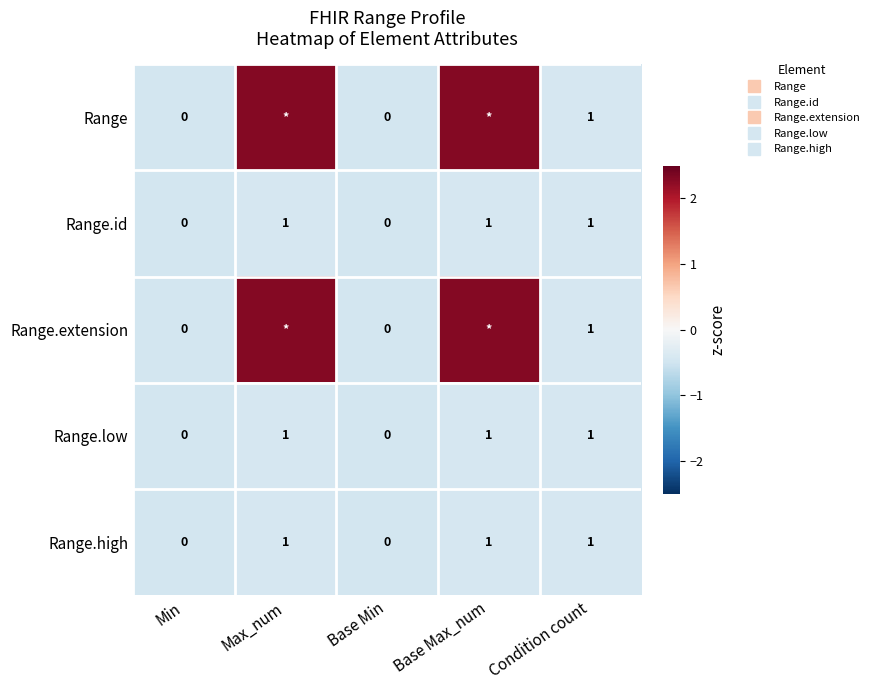

Is the value of Range.low at Base Min greater than the value of Range.id at Max_num?

No